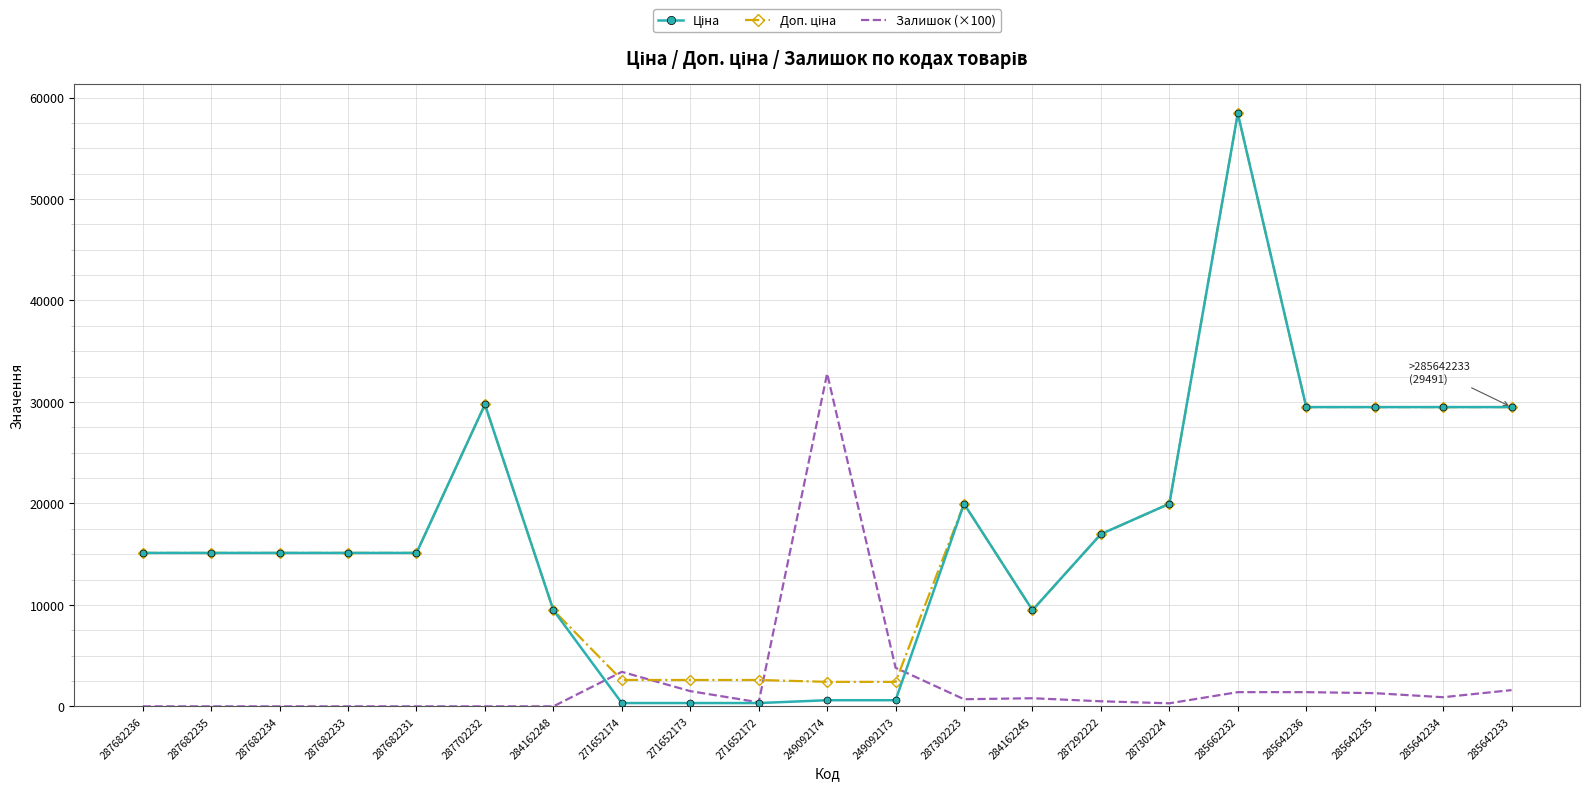

What is the greatest value displayed?

58426.5